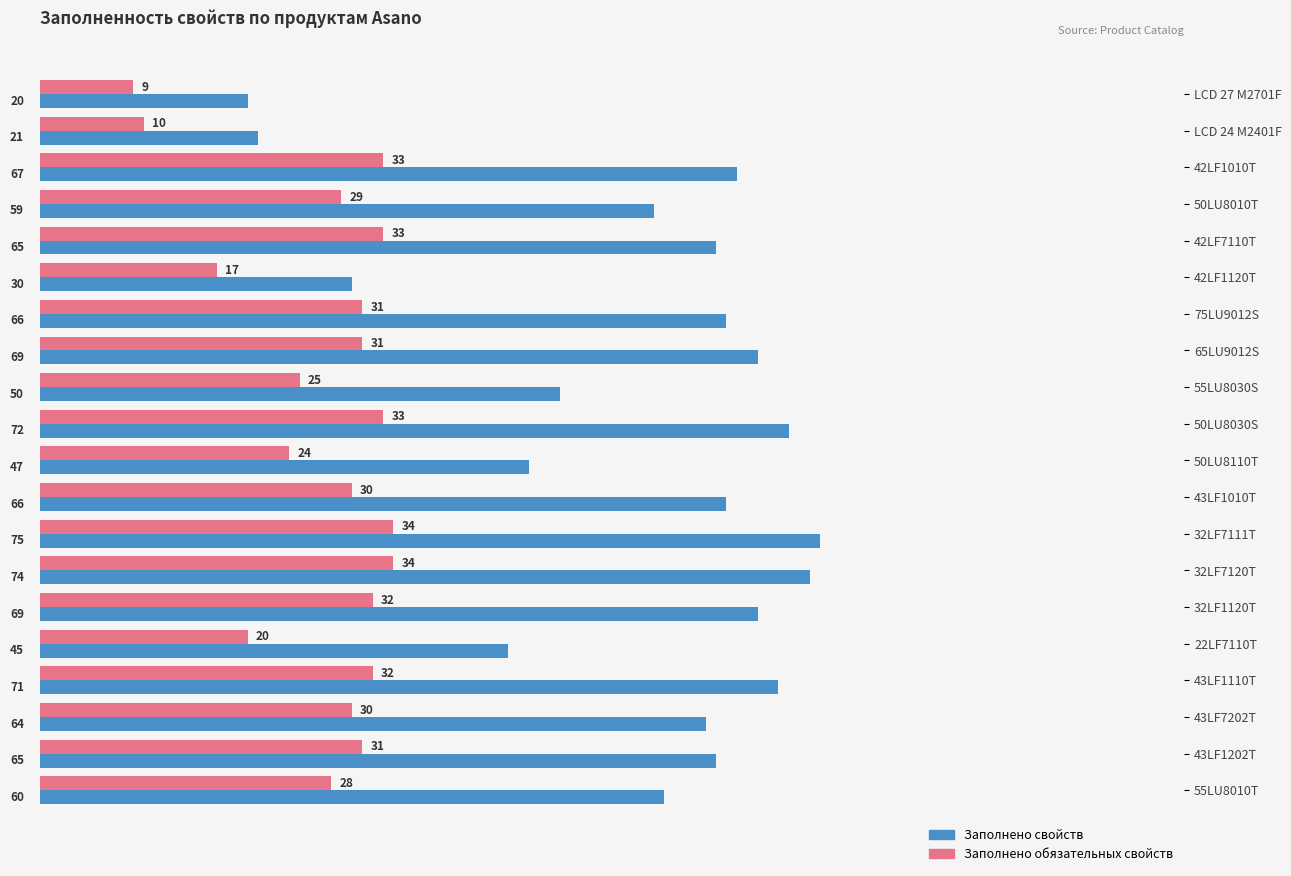

True or false: Заполнено обязательных свойств has a value of 33 at 42LF1010T.

True